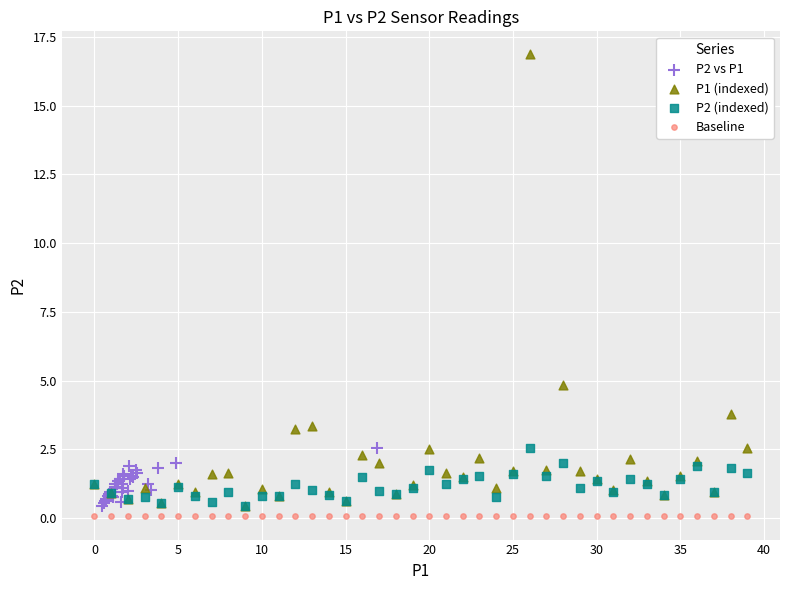

Which series reaches the minimum Y coordinate?

Baseline